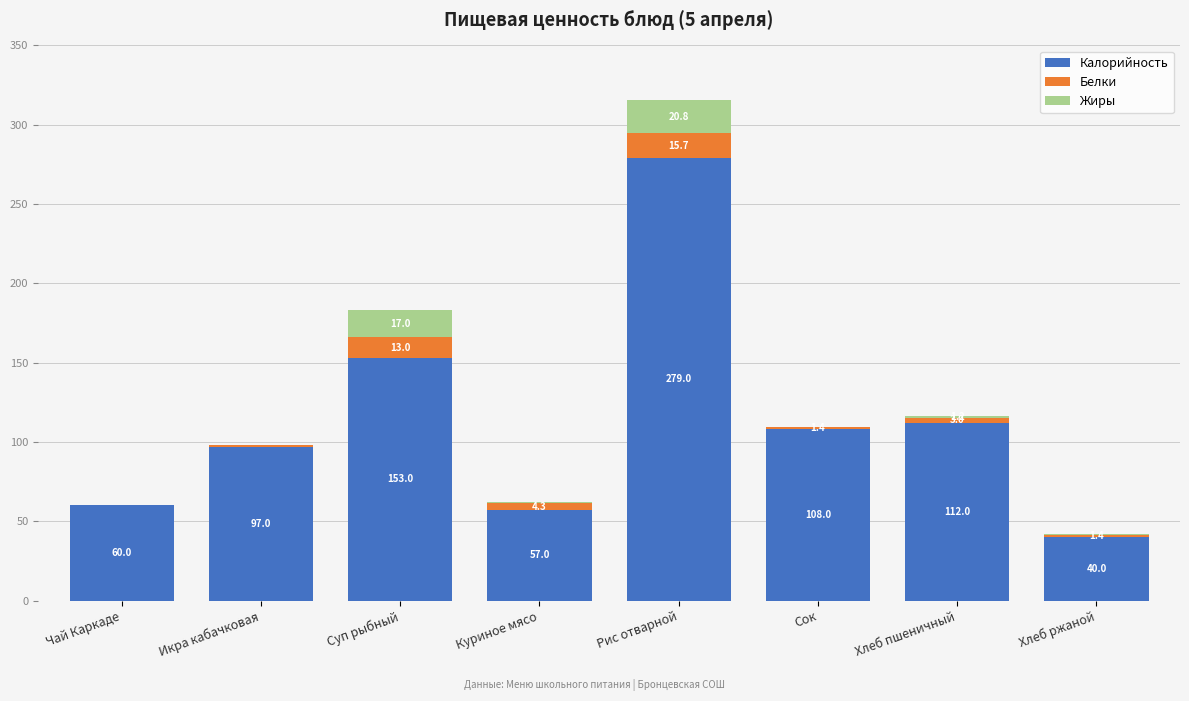

What value does the Калорийность series have at Чай Каркаде?

60.0